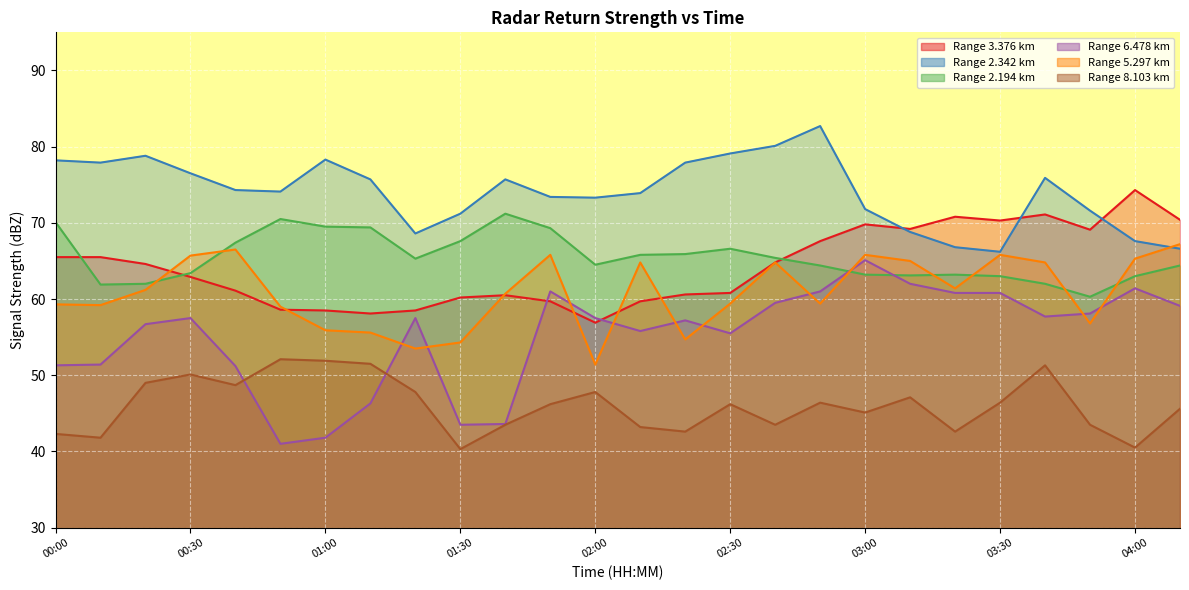

The   8.103 series shows 57.2 at 01:40. True or false?

False